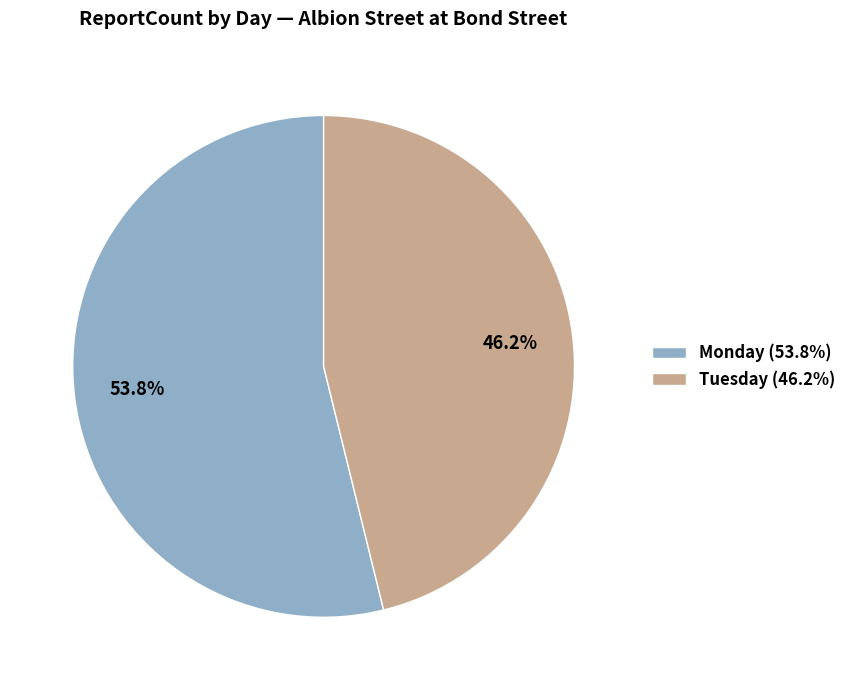

Is there any slice that represents more than half of the pie?

Yes